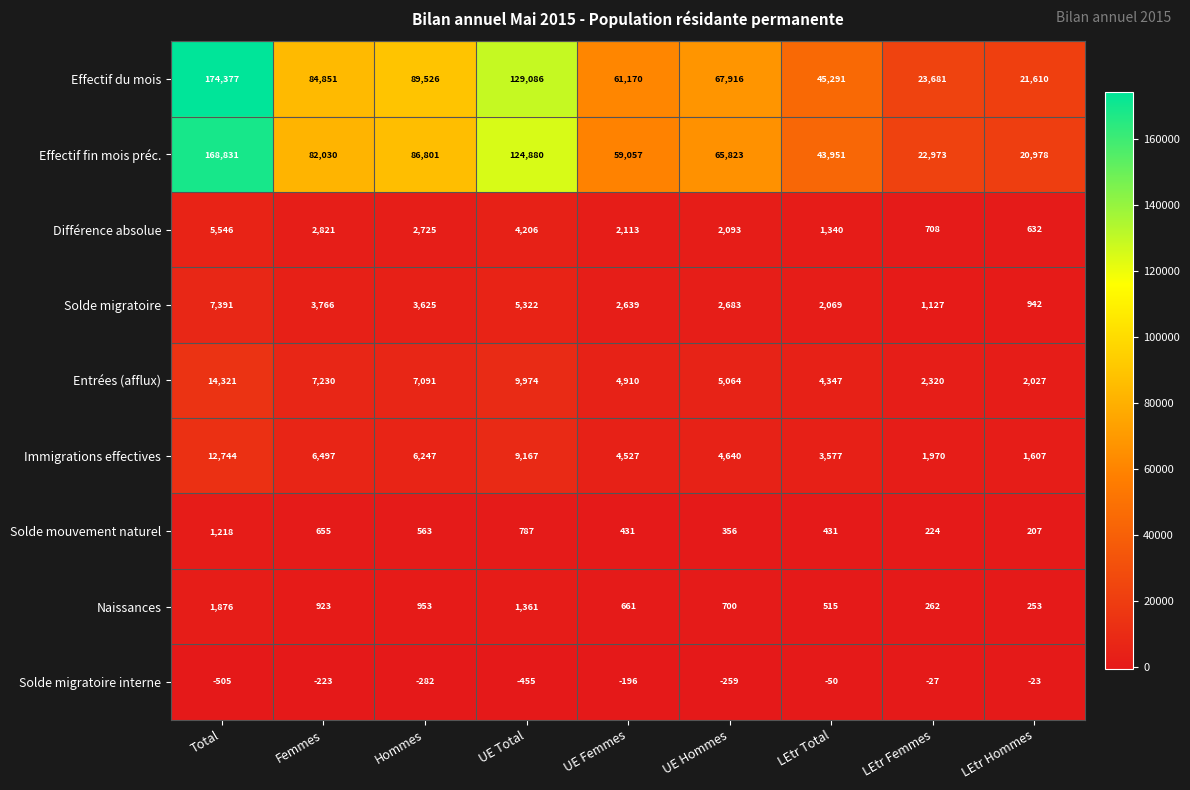

Between UE Femmes and LEtr Hommes, which series saw the biggest shift?

Effectif du mois